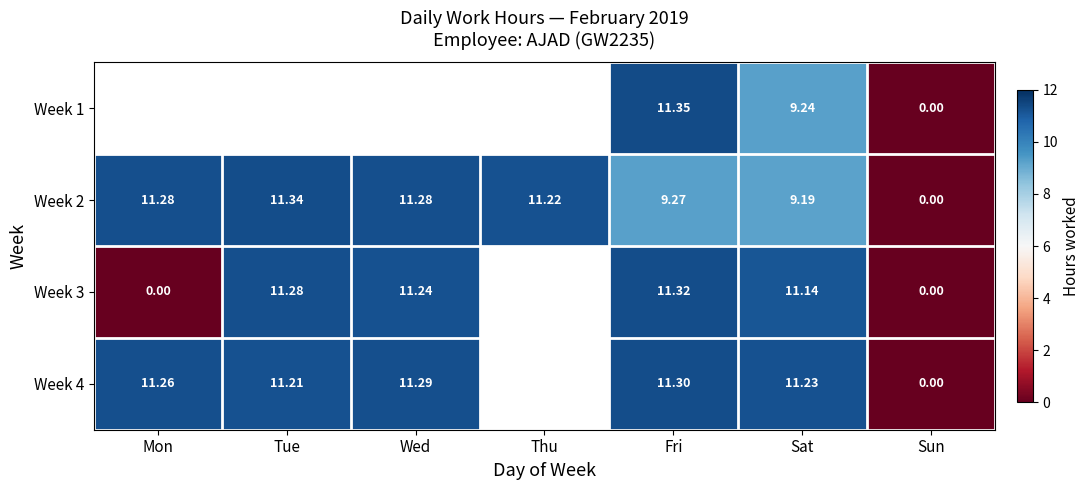

At which label does Week 2 first exceed 11?

Mon